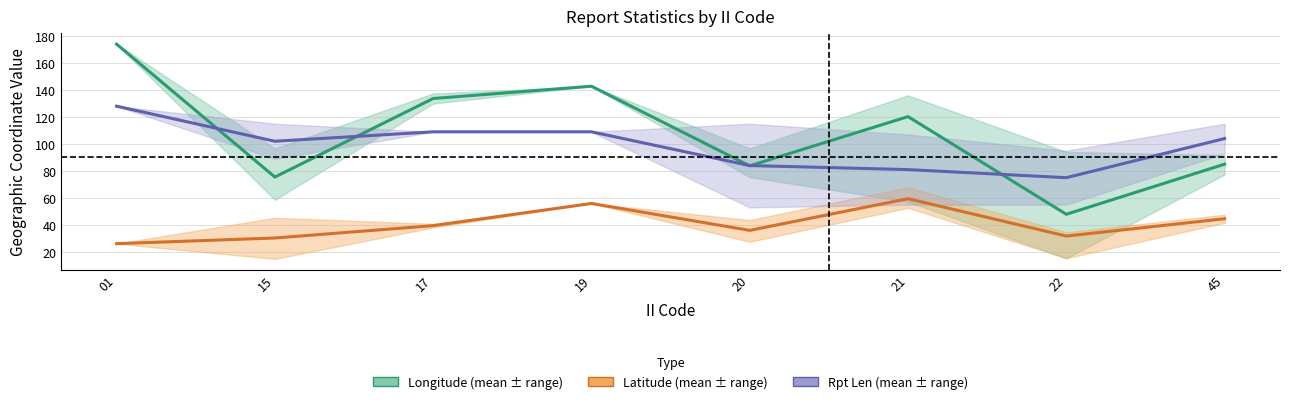

What is the average value of the Rpt Len series?

99.0